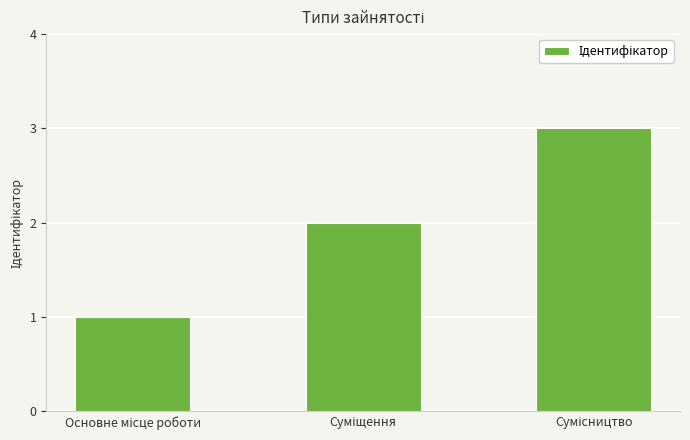

What is the greatest value displayed?

3